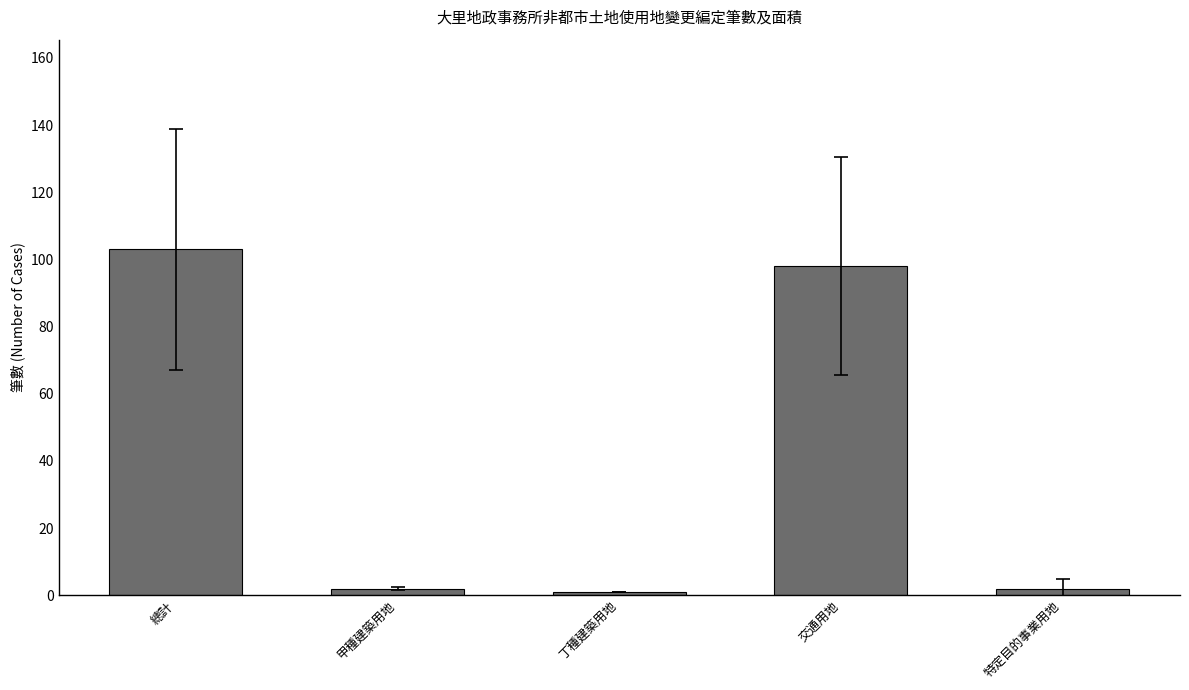

What is the smallest value displayed?

1